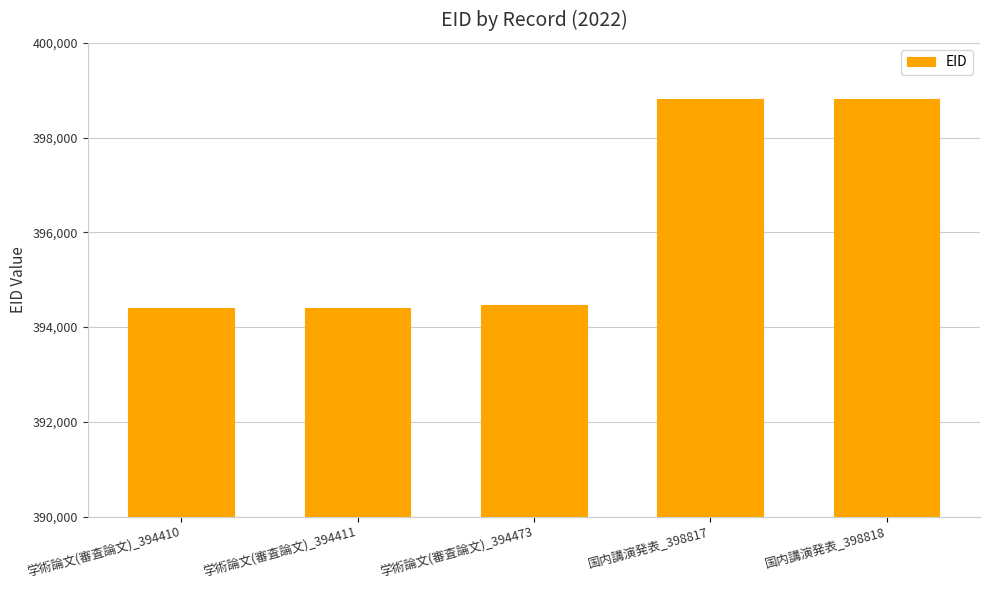

What is the difference between the maximum and second lowest values?

4407